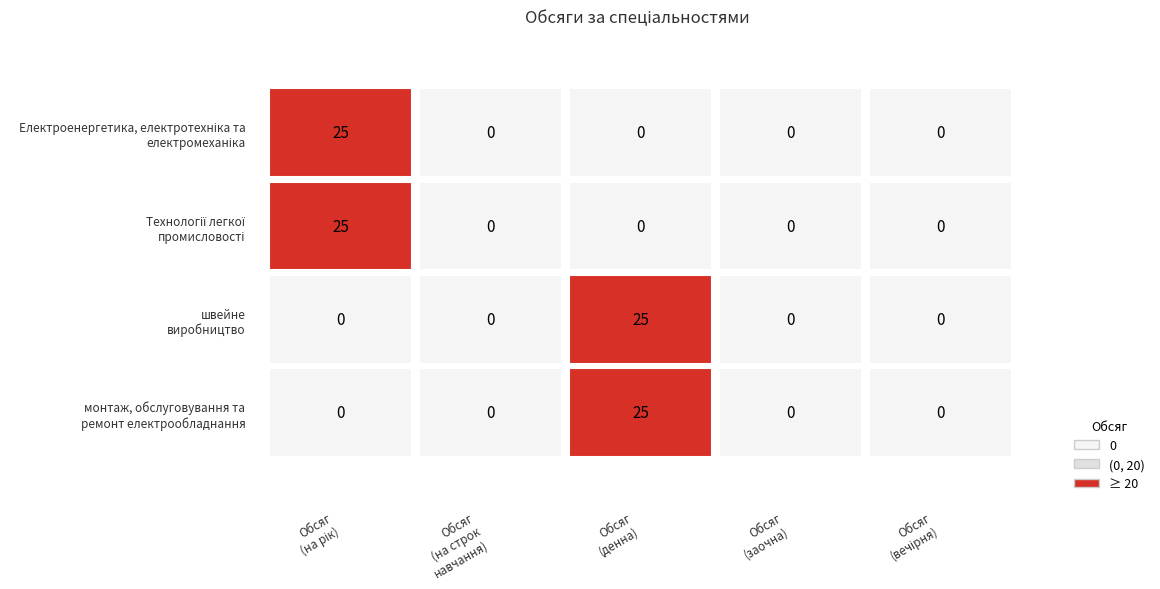

Is the value of Технології легкої промисловості at Обсяг (на строк навчання) greater than the value of швейне виробництво at Обсяг (заочна)?

No